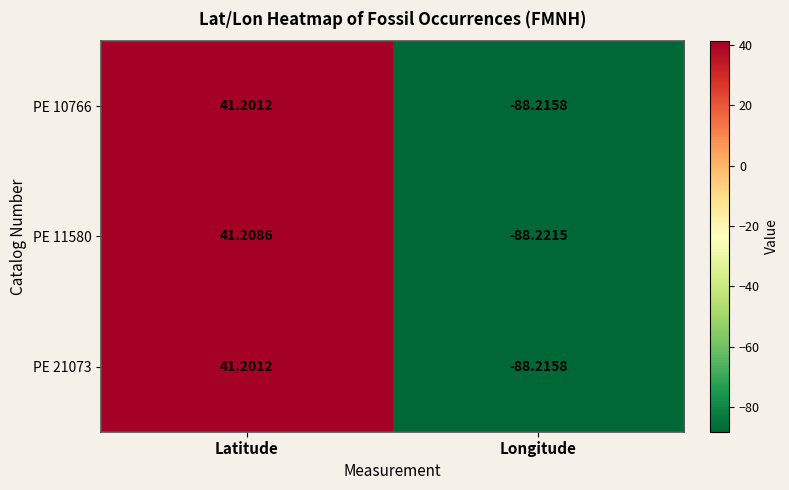

Which label corresponds to the largest value in the chart?

Latitude